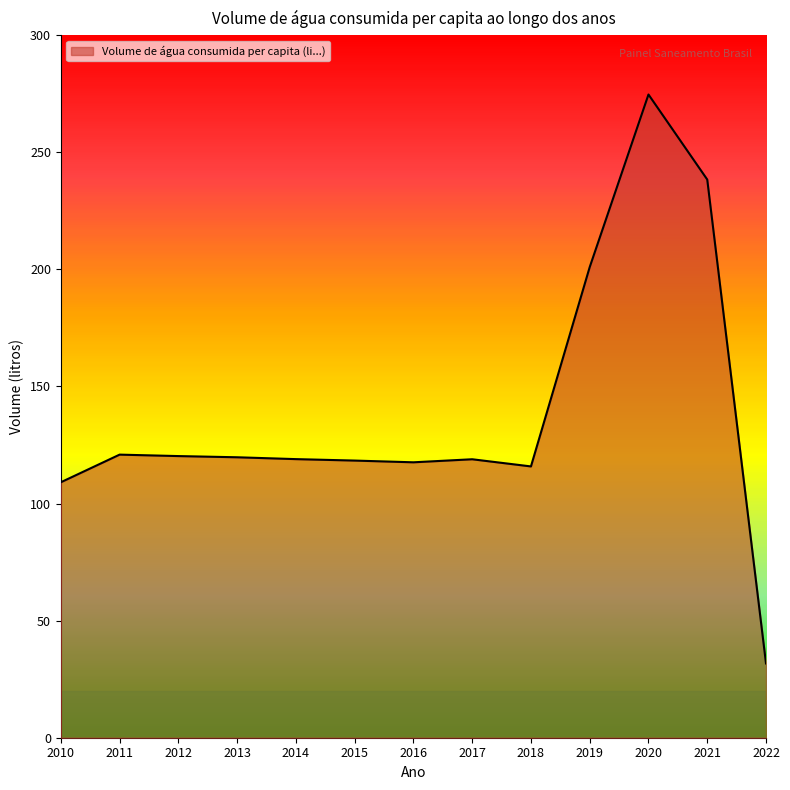

What is the maximum value shown in the chart?

274.7